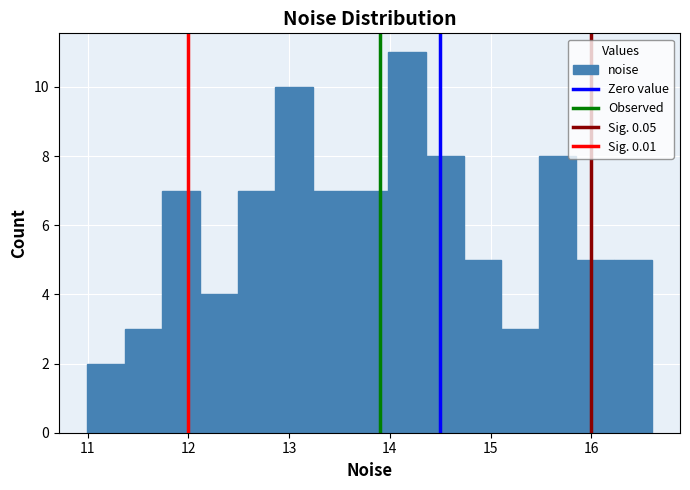

Around what value on the x-axis is the tallest bar? Give the approximate position of its centre, as read against the axis.

14.2